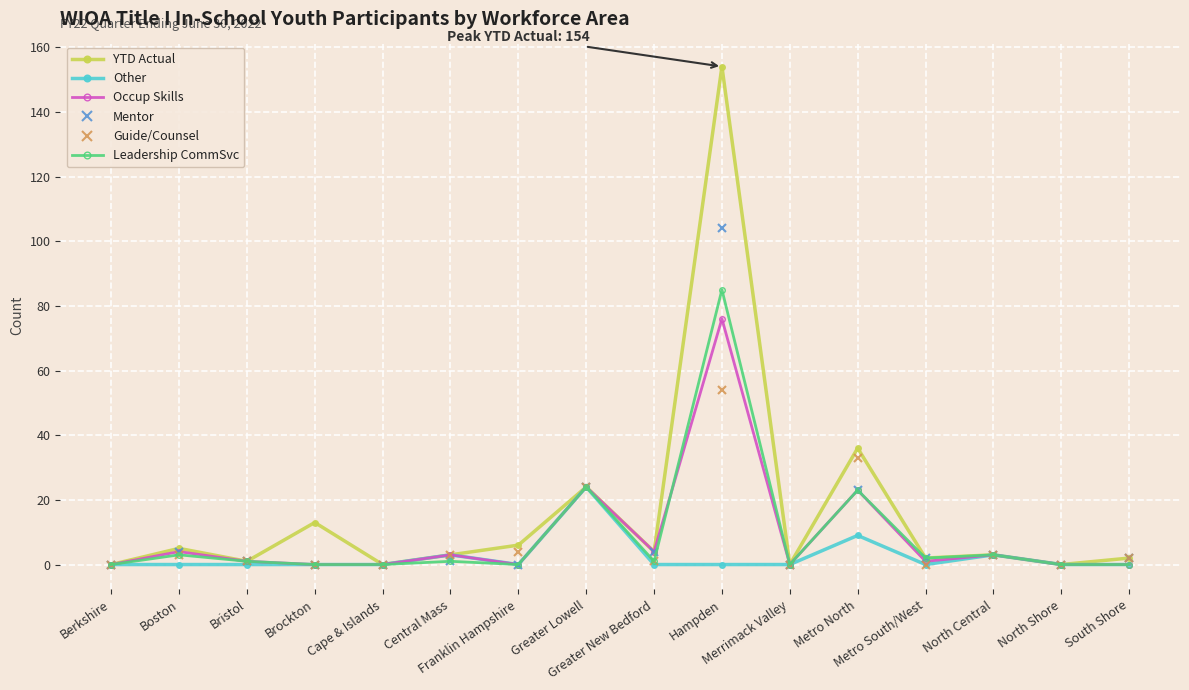

True or false: Guide/Counsel has more than 2 points higher than both neighbors.

True